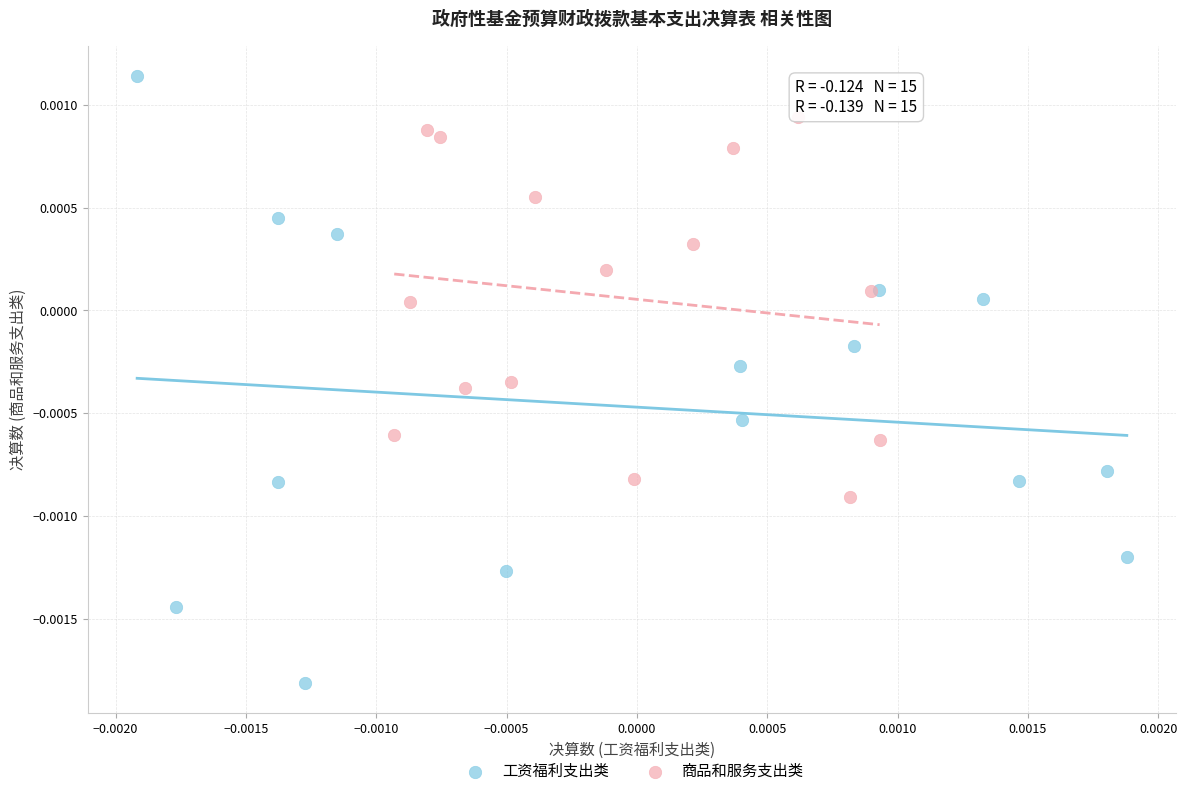

What are all the series names shown in the legend?

工资福利支出类, 商品和服务支出类